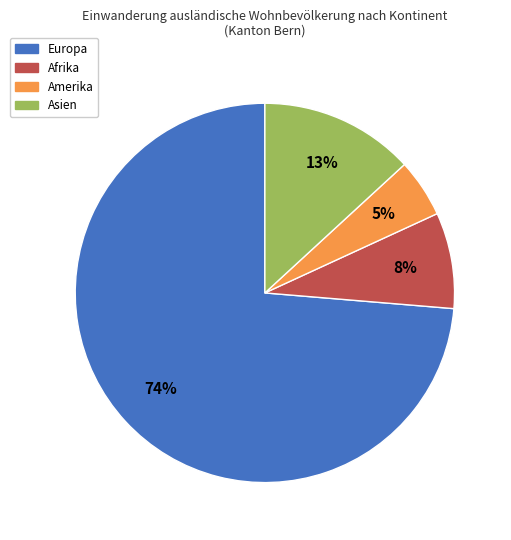

To the nearest percent, what percentage of the pie is Asien?

13%